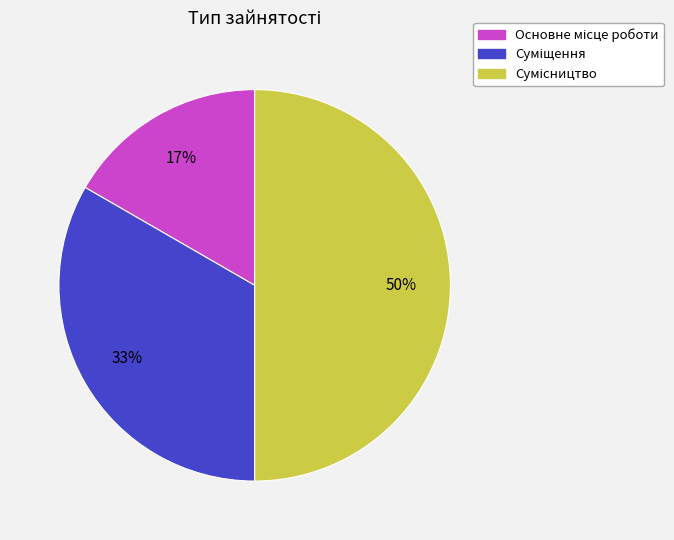

To the nearest percent, what is the average slice percentage?

33%